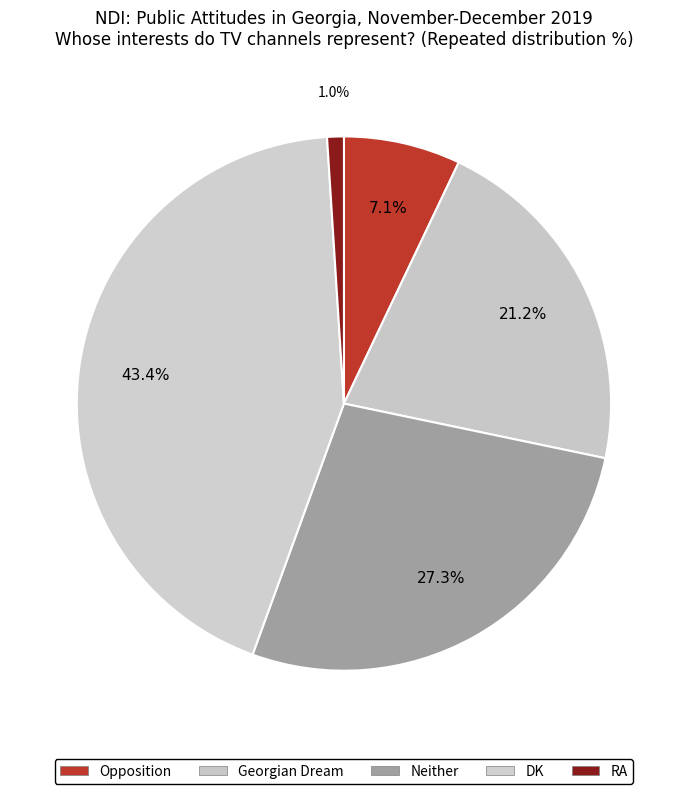

To the nearest percent, what percentage of the pie is Neither?

27%